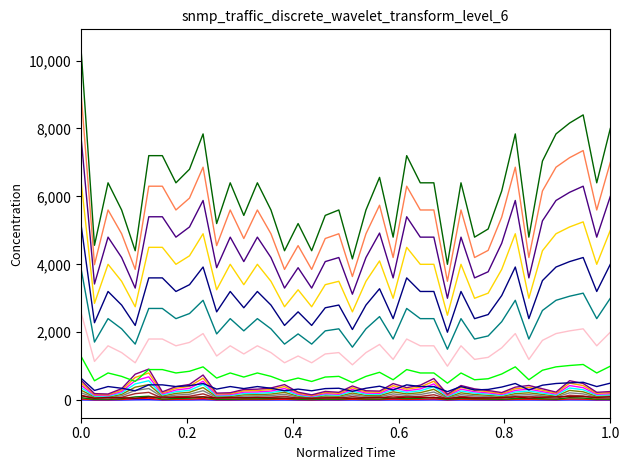

How many lines are shown in the chart?

20